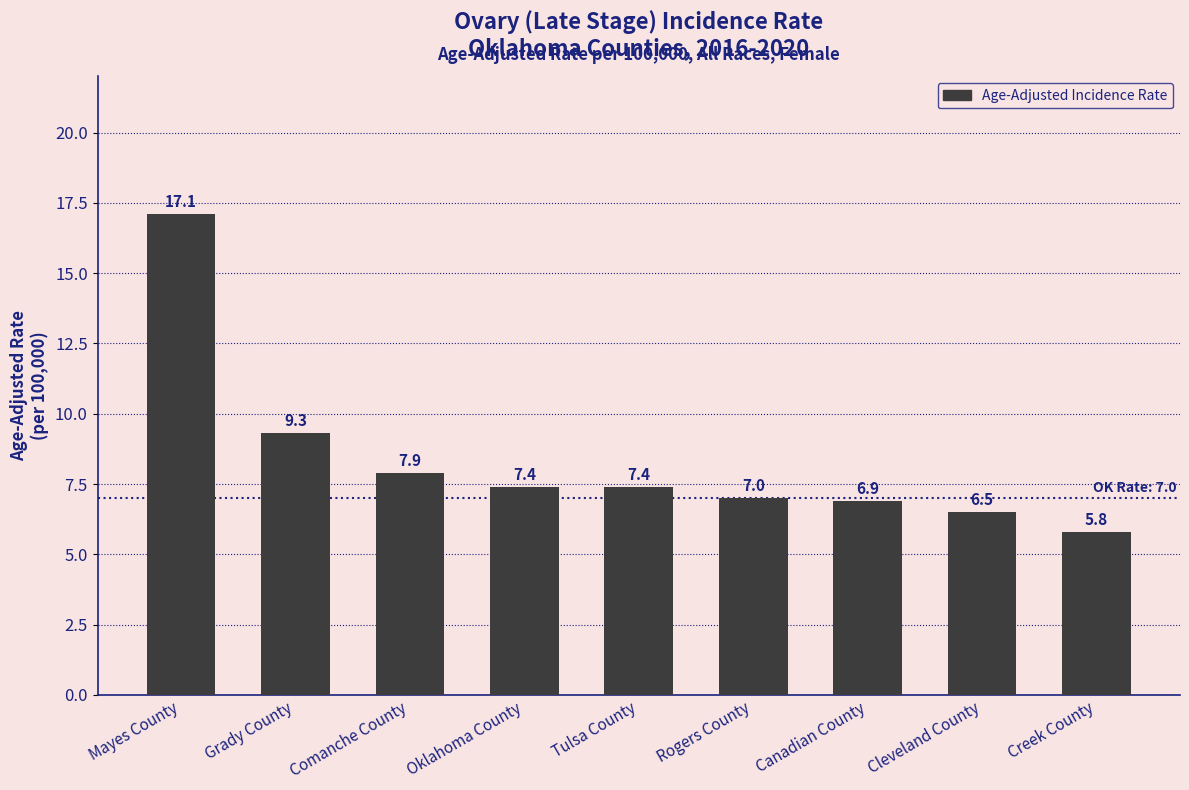

Where does the data first go above 7?

Mayes County